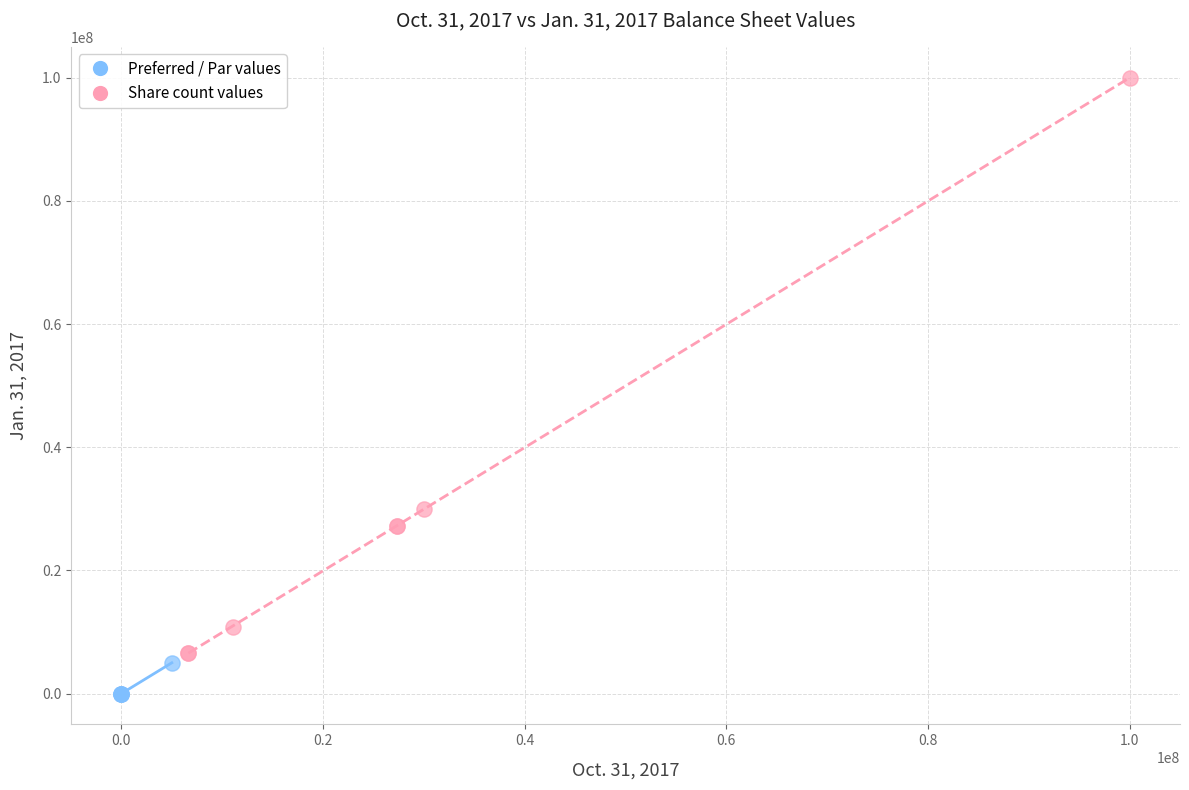

Which series contains the highest Y value?

Share count values